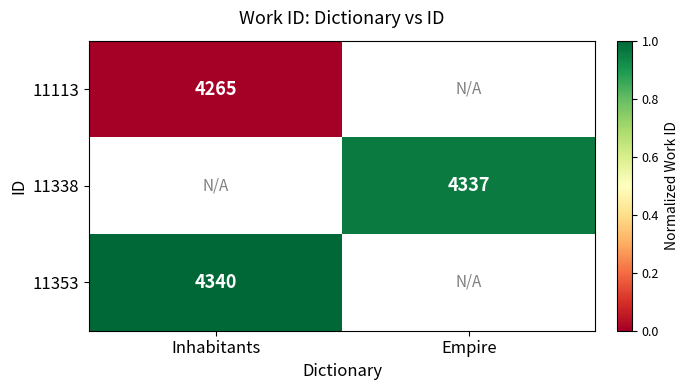

The value of 11113 at Inhabitants is 2248. True or false?

False